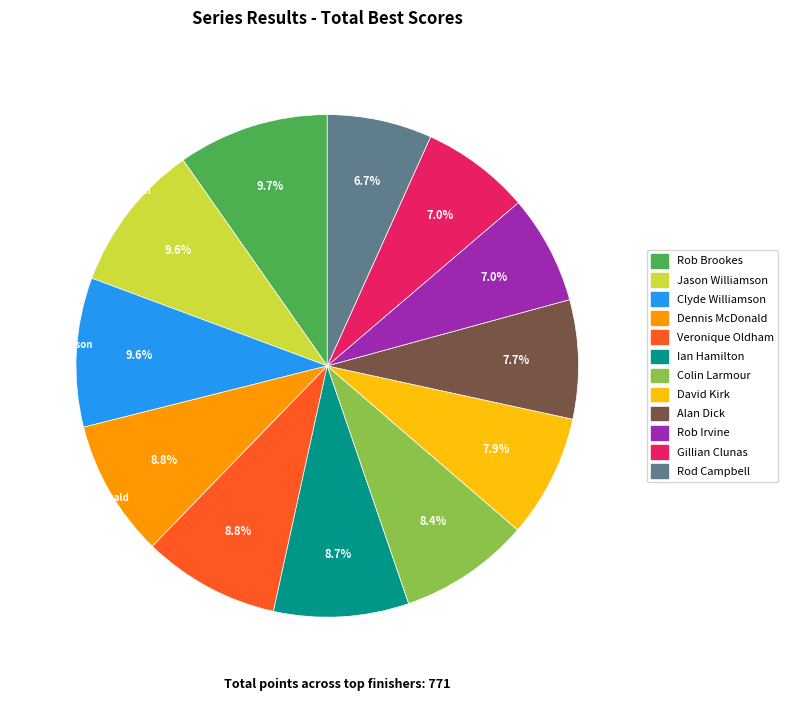

To the nearest percent, what is the difference between the largest and smallest slice percentages?

3%